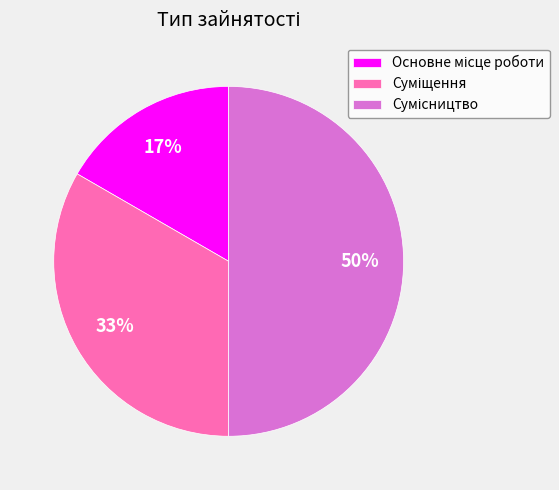

To the nearest percent, what is the average slice percentage?

33%